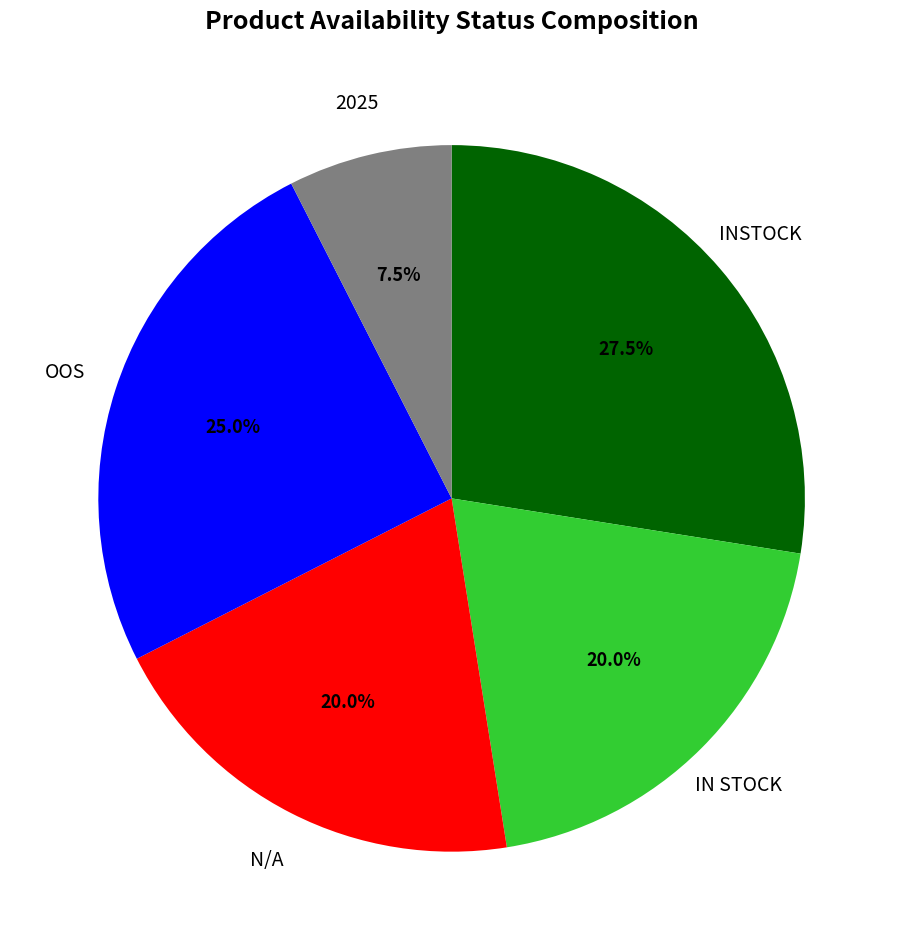

How many slices are in this pie chart?

5